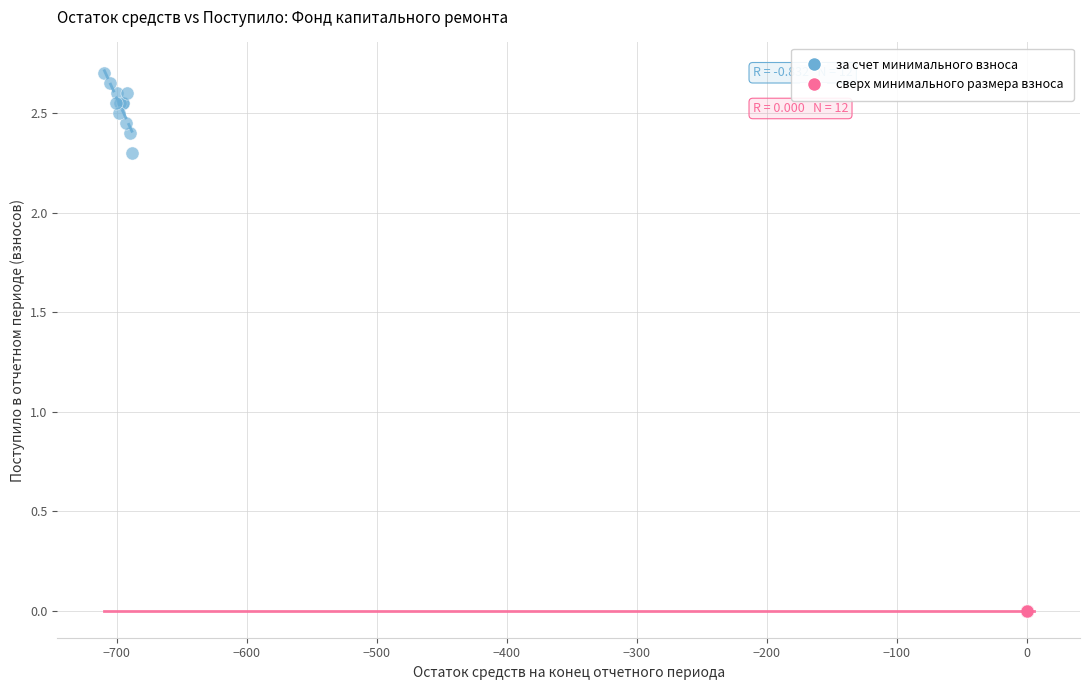

Which series contains the lowest Y value?

сверх минимального размера взноса